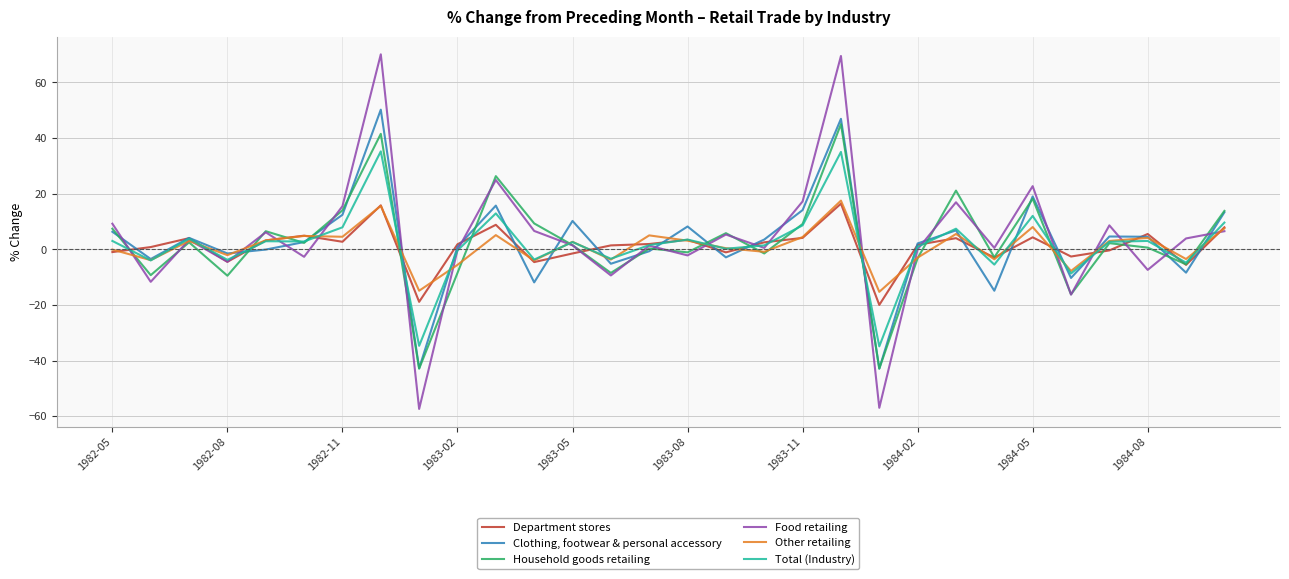

In Household goods retailing, how many points are higher than both neighbors (excluding endpoints)?

10